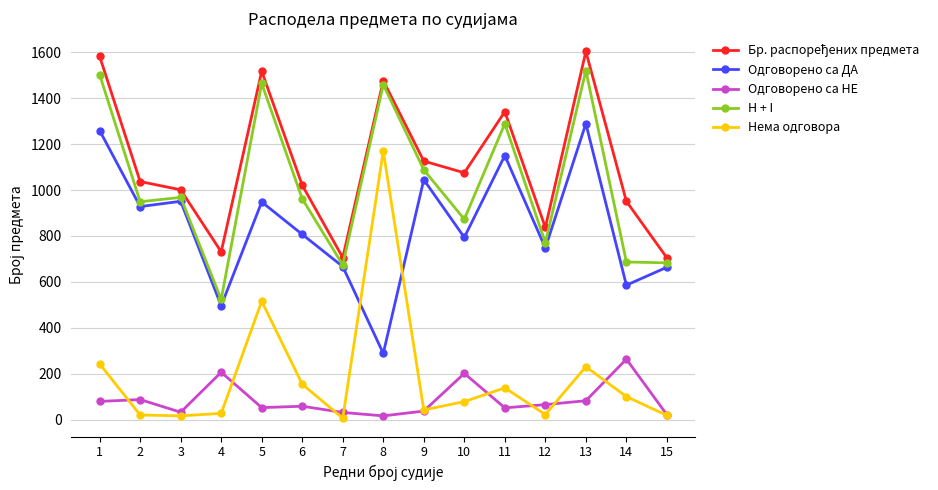

Where does the Одговорено са ДА series first go above 807?

1